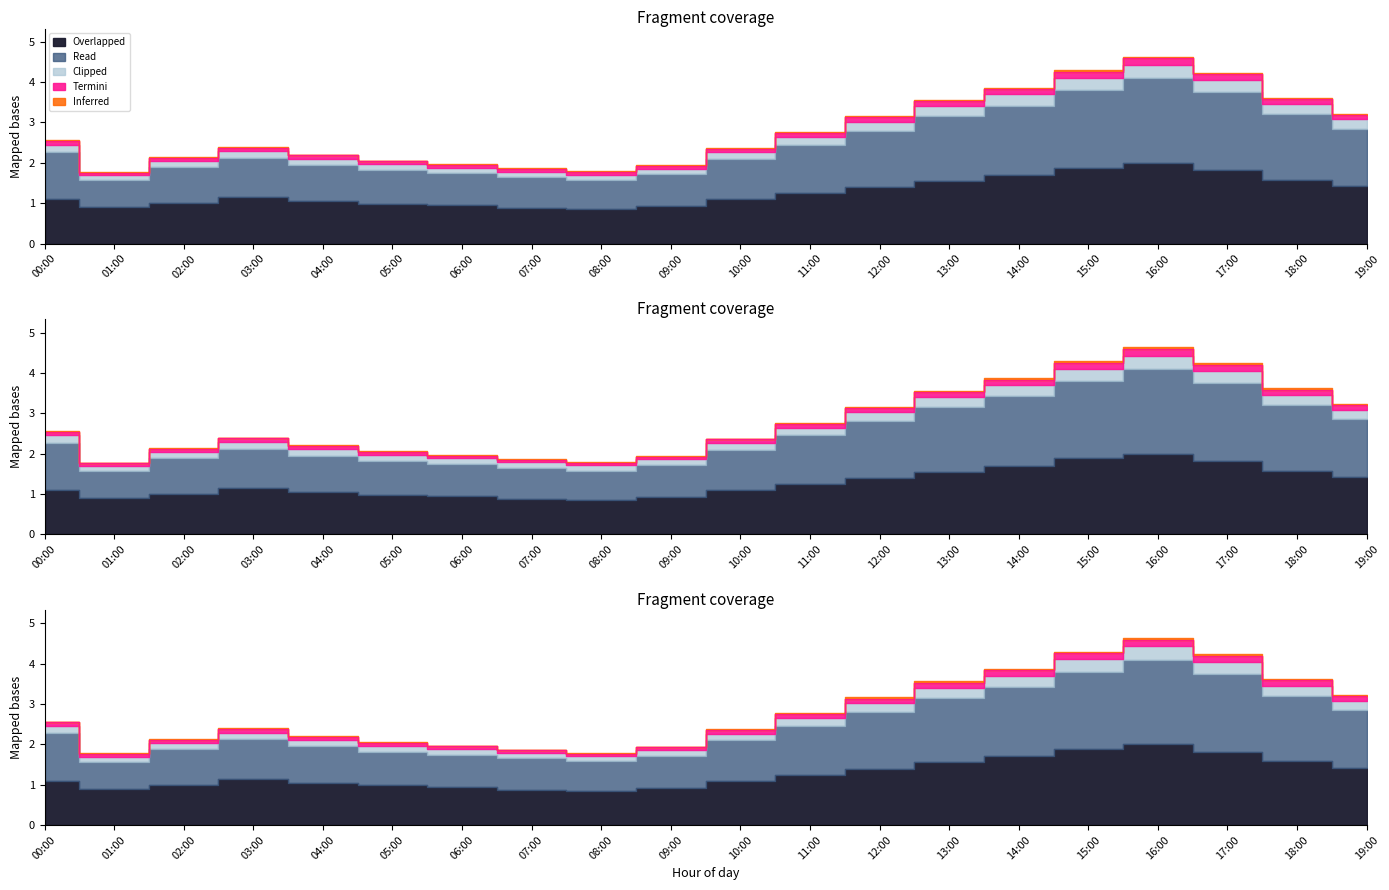

What is the label of the 2nd point from the right?

18:00